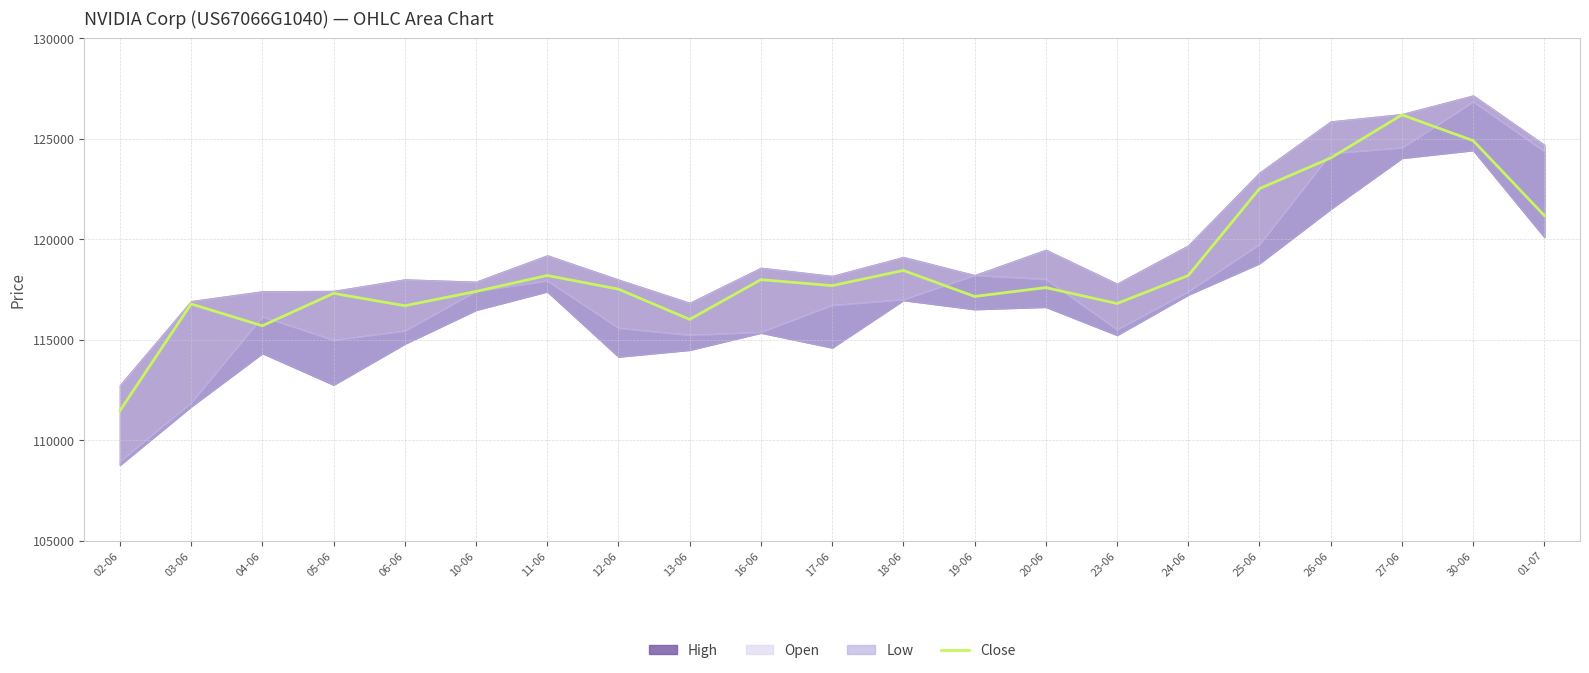

What is the value of the 14th point from the left?

117584